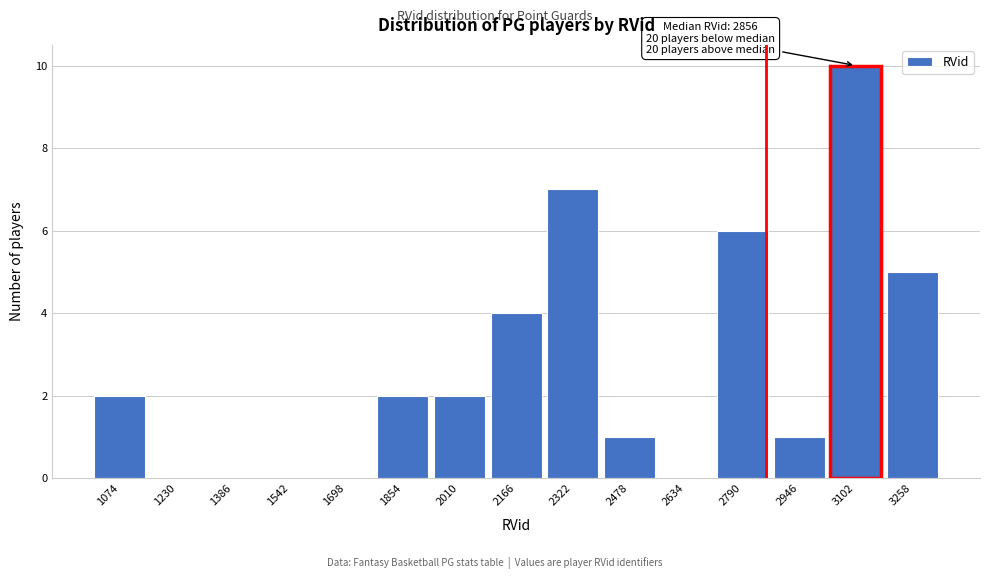

Reading left to right, what are all the values shown in this chart?

1074=2	1230=0	1386=0	1542=0	1698=0	1854=2	2010=2	2166=4	2322=7	2478=1	2634=0	2790=6	2946=1	3102=10	3258=5